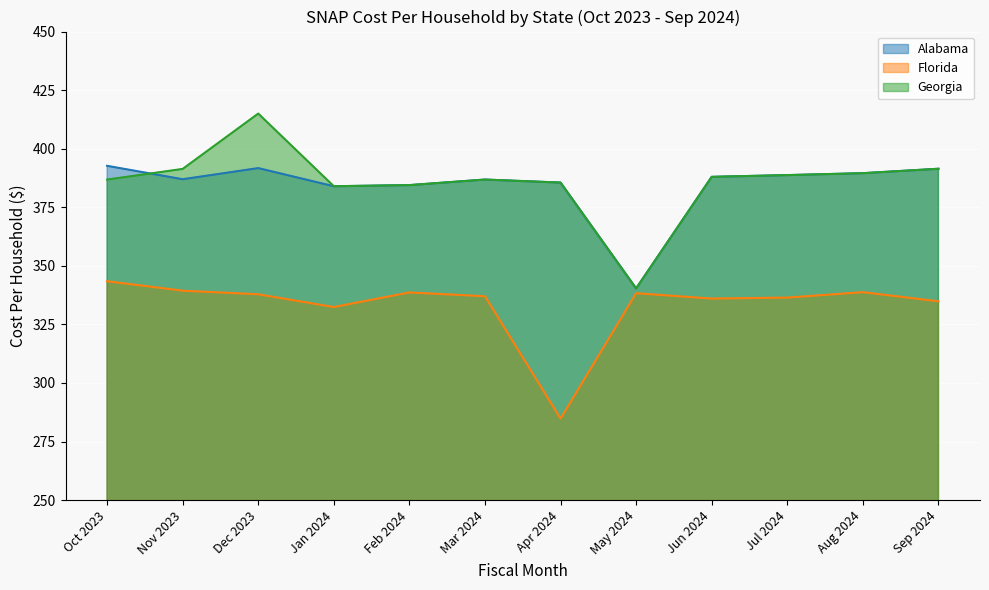

How many interior local peaks does the Florida series have?

3